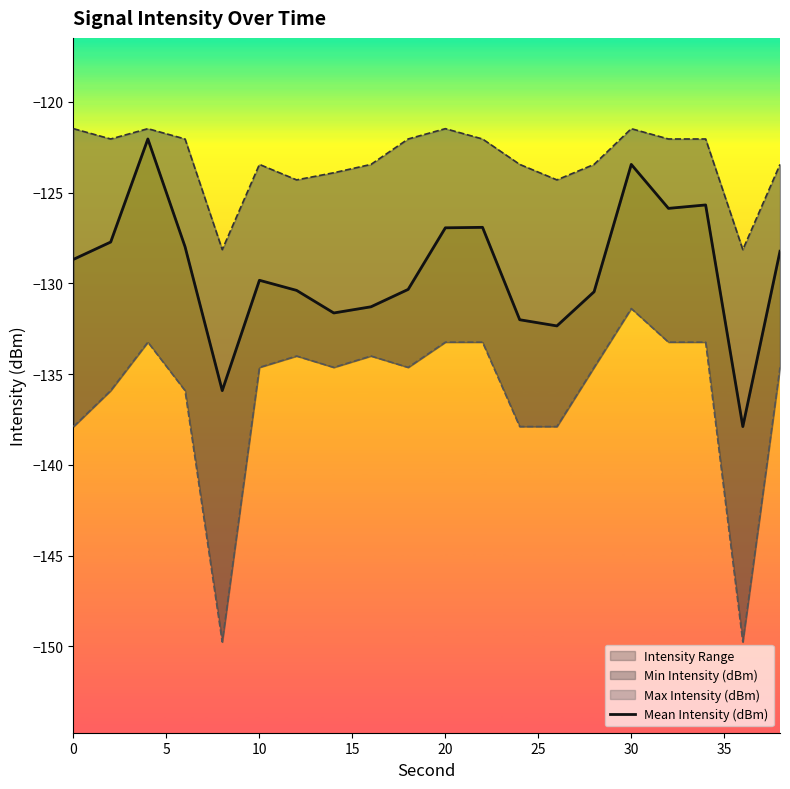

How many values exceed -128?

8